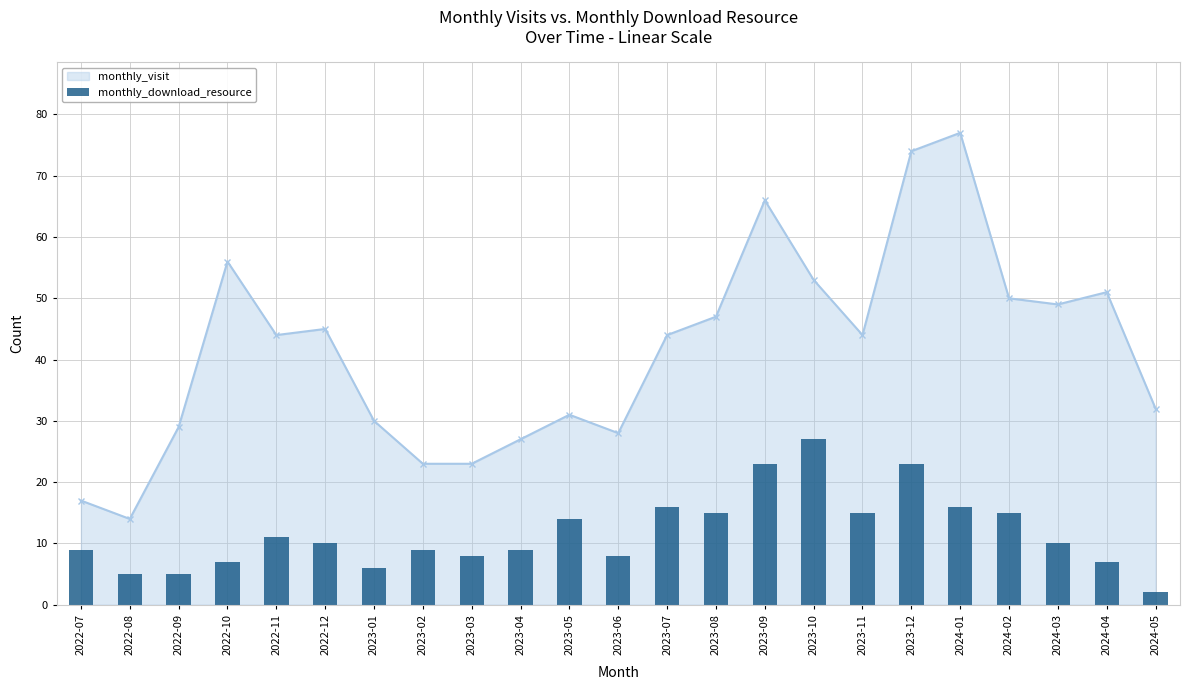

Which category has the lowest value in the monthly_visit series?

2022-08